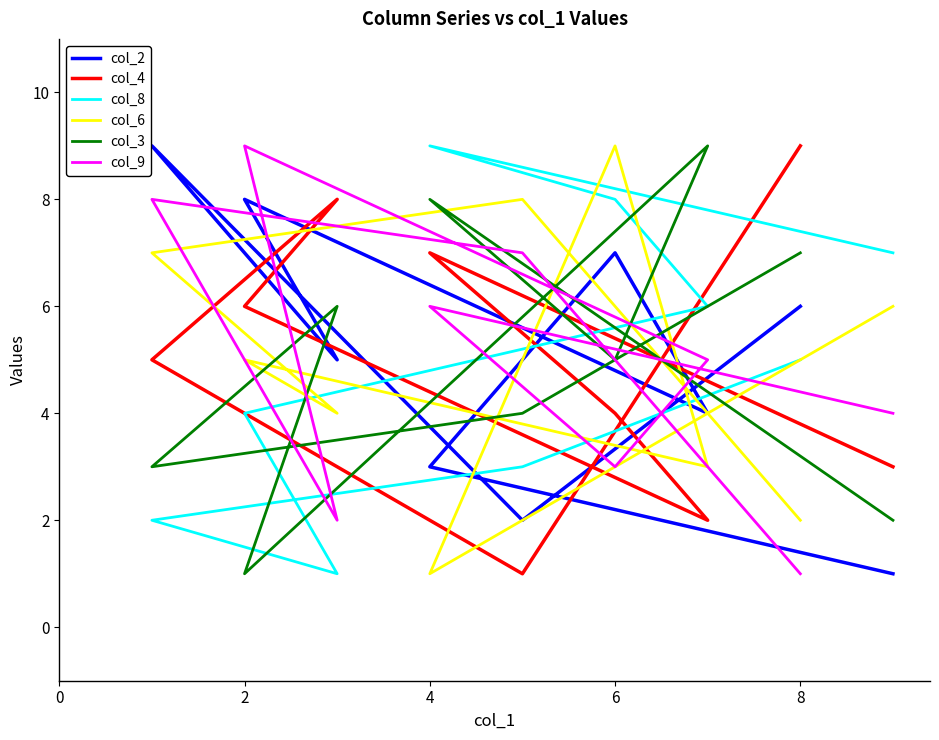

Reading left to right, transcribe all the data shown in this chart.

col_2: 1	3	7	4	8	5	9	2	6
col_4: 3	7	4	2	6	8	5	1	9
col_8: 7	9	8	6	4	1	2	3	5
col_6: 6	1	9	3	5	4	7	8	2
col_3: 2	8	5	9	1	6	3	4	7
col_9: 4	6	3	5	9	2	8	7	1